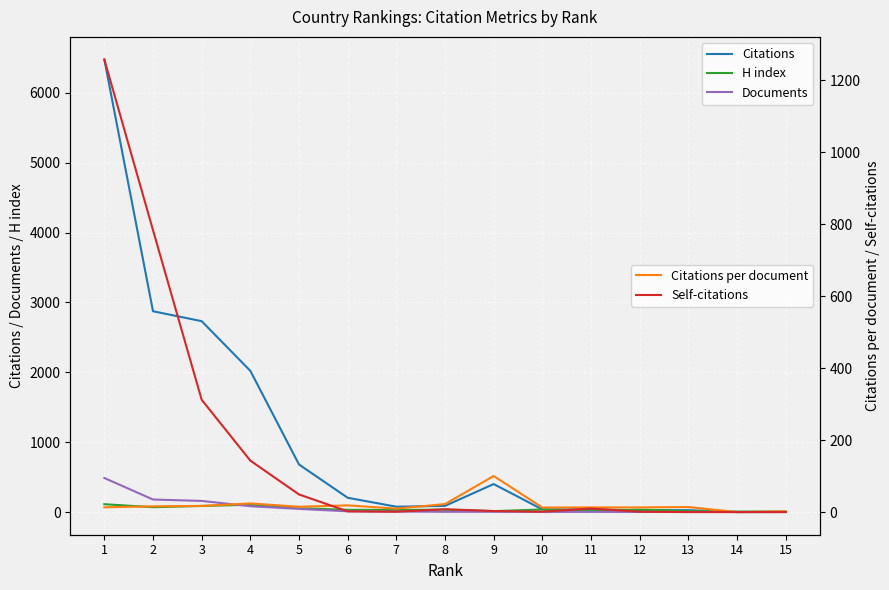

Count the number of categories in the chart.

15